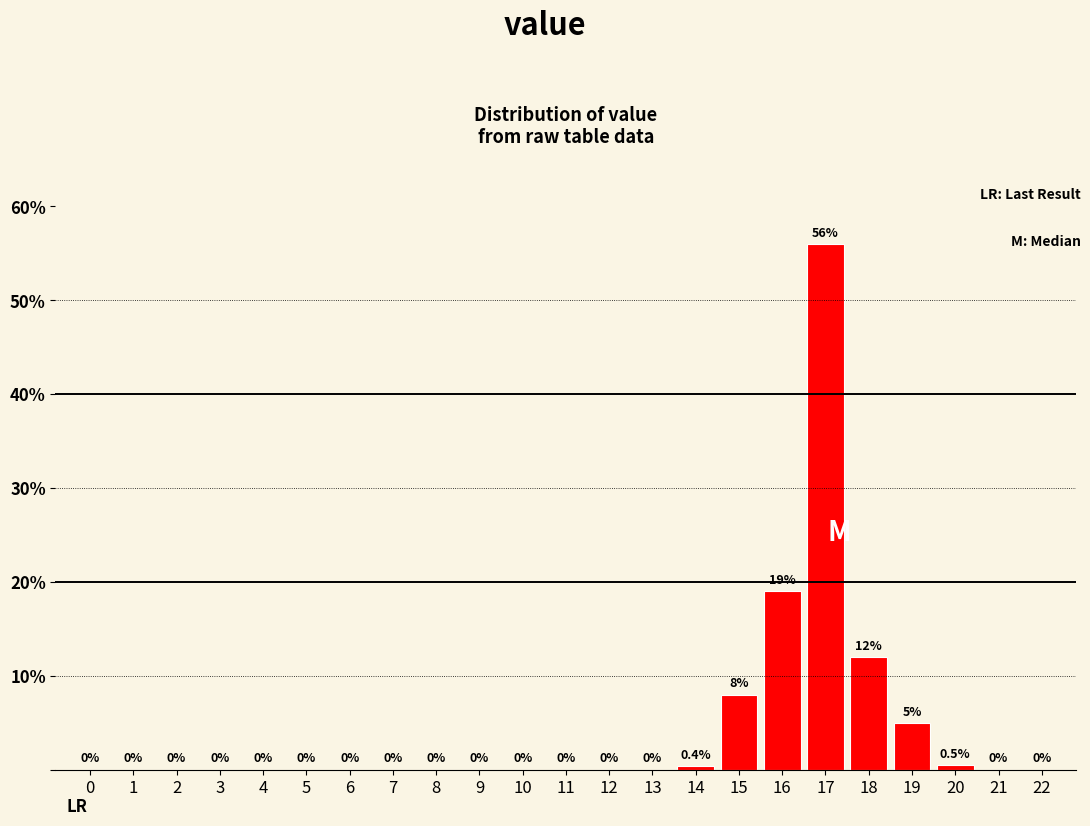

Reading left to right, what are all the values shown in this chart?

0=0.0	1=0.0	2=0.0	3=0.0	4=0.0	5=0.0	6=0.0	7=0.0	8=0.0	9=0.0	10=0.0	11=0.0	12=0.0	13=0.0	14=0.4	15=8.0	16=19.0	17=56.0	18=12.0	19=5.0	20=0.5	21=0.0	22=0.0